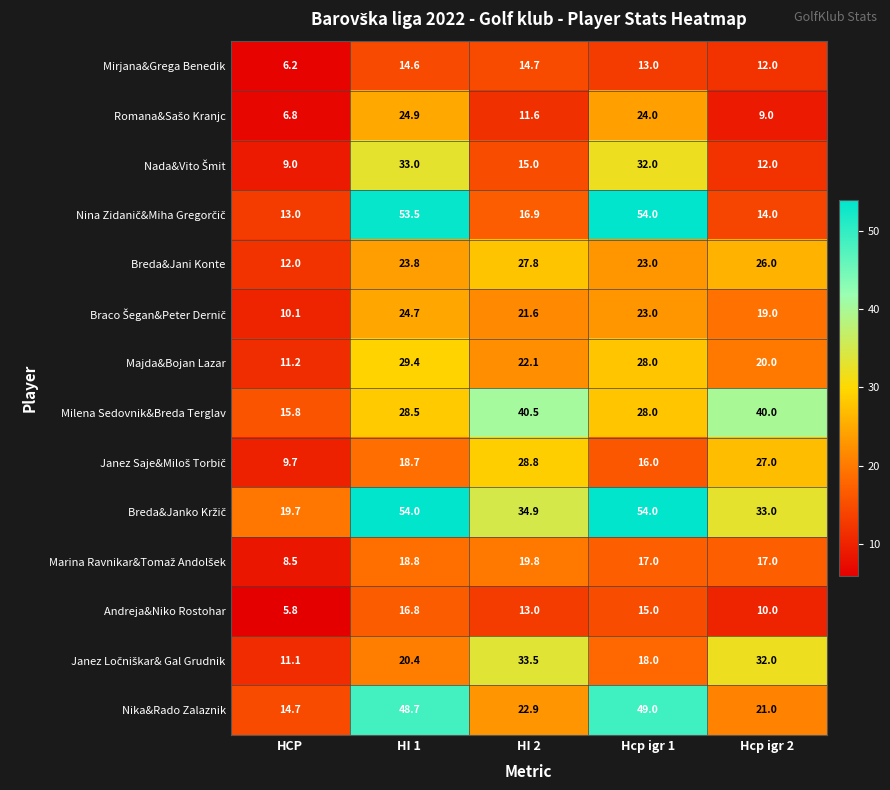

At how many categories does at least one series exceed 43?

2